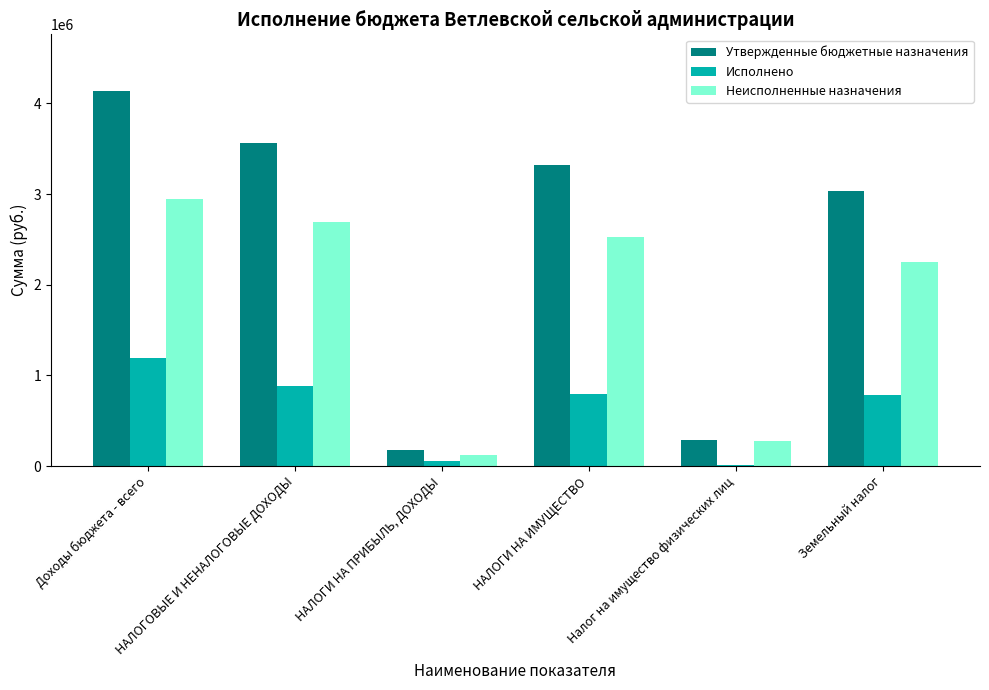

At НАЛОГИ НА ИМУЩЕСТВО, list the series in order from smallest to largest.

Исполнено, Неисполненные назначения, Утвержденные бюджетные назначения